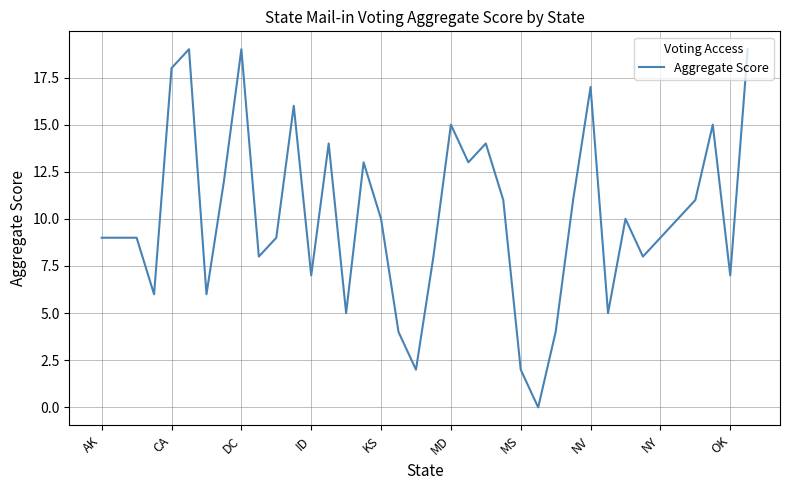

What is the maximum value shown in the chart?

19